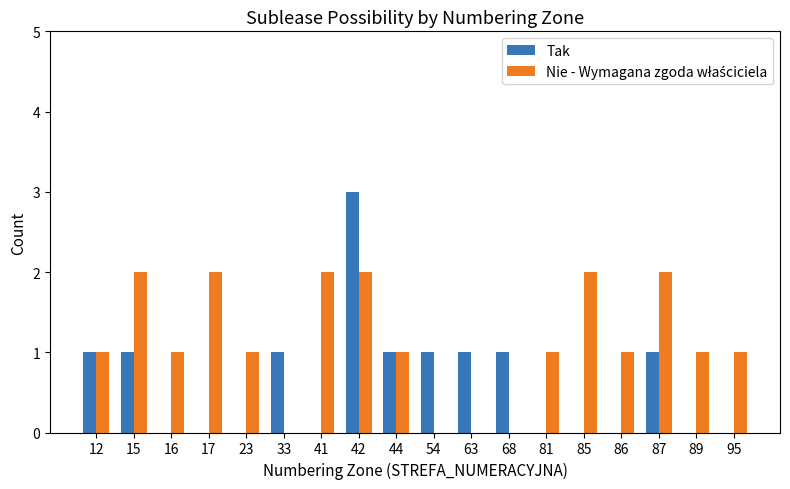

At which category is the sum across all series the highest?

42